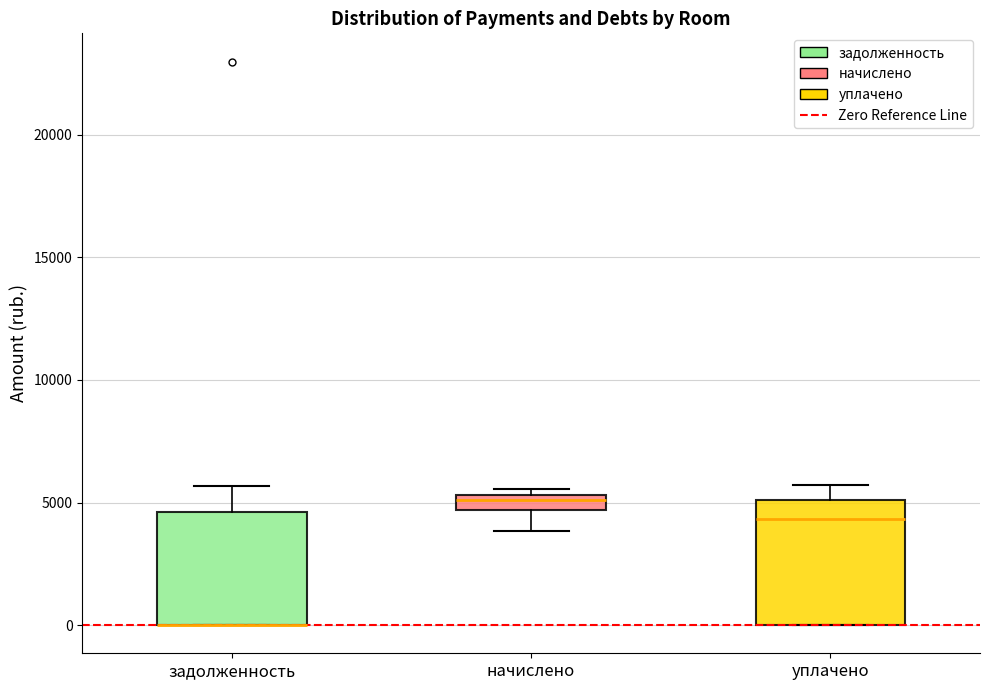

Where does the upper whisker of the box for задолженность end on the y-axis? The values are not printed on the chart, so give them approximately, as read against the axis.

5500